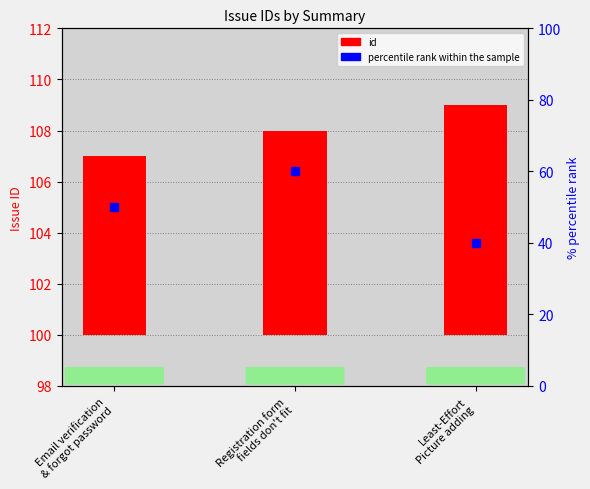

What are all the series names shown in the legend?

id, percentile rank within the sample